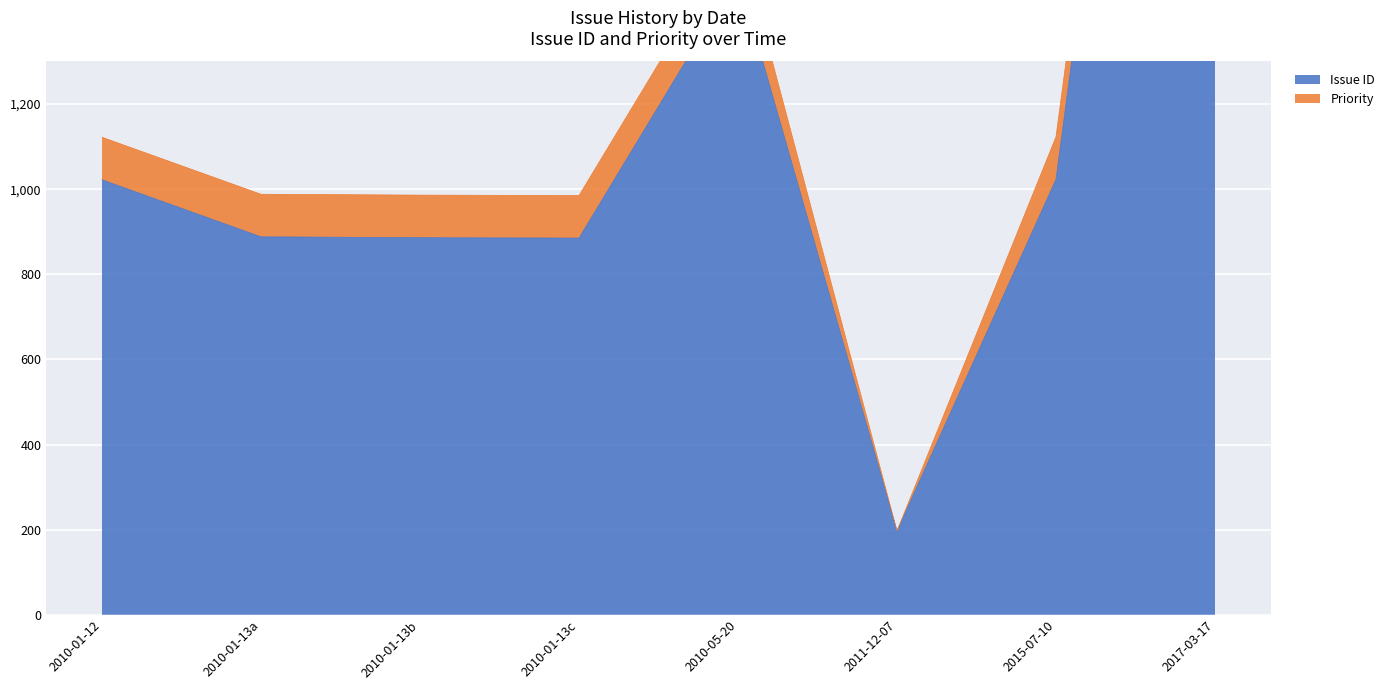

What is the ratio of the value at 2011-12-07 to the value at 2010-05-20?

0.1